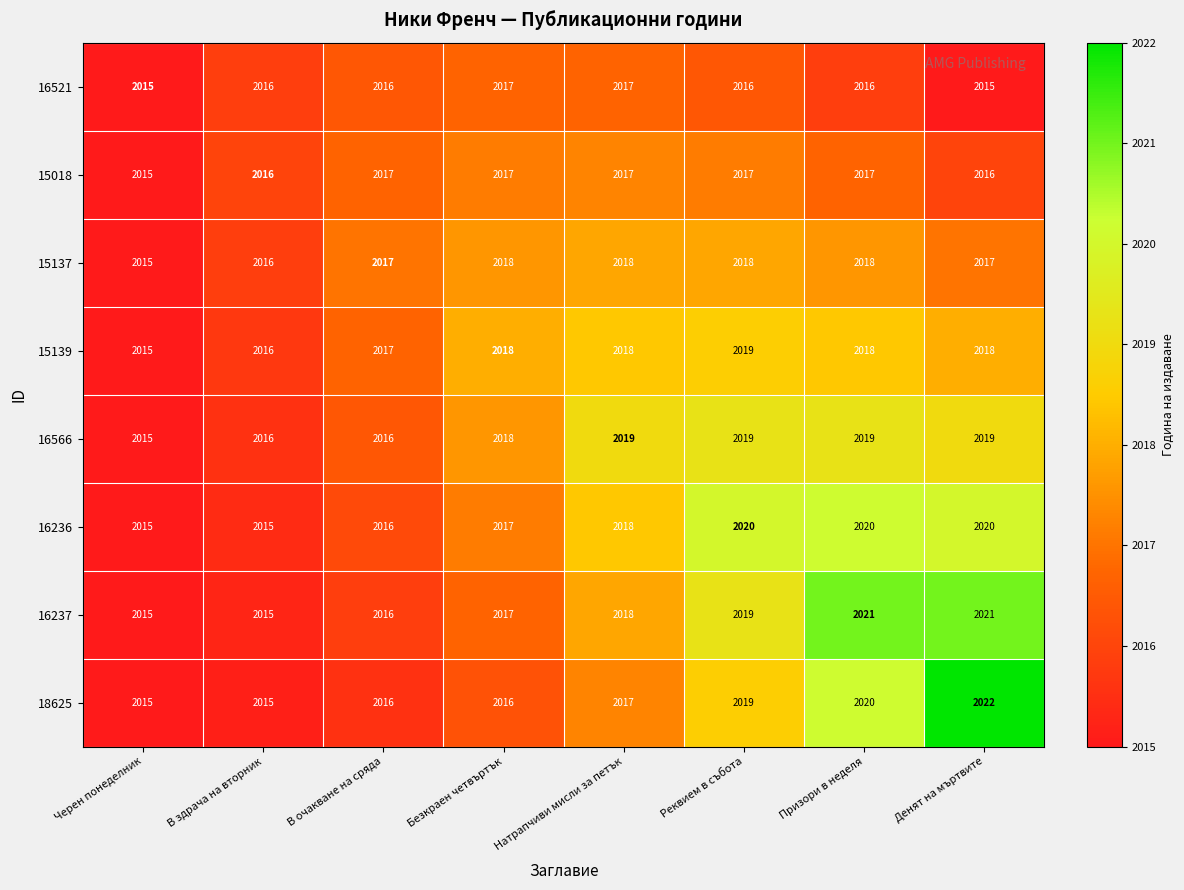

Which category has the highest value across all series?

Денят на мъртвите